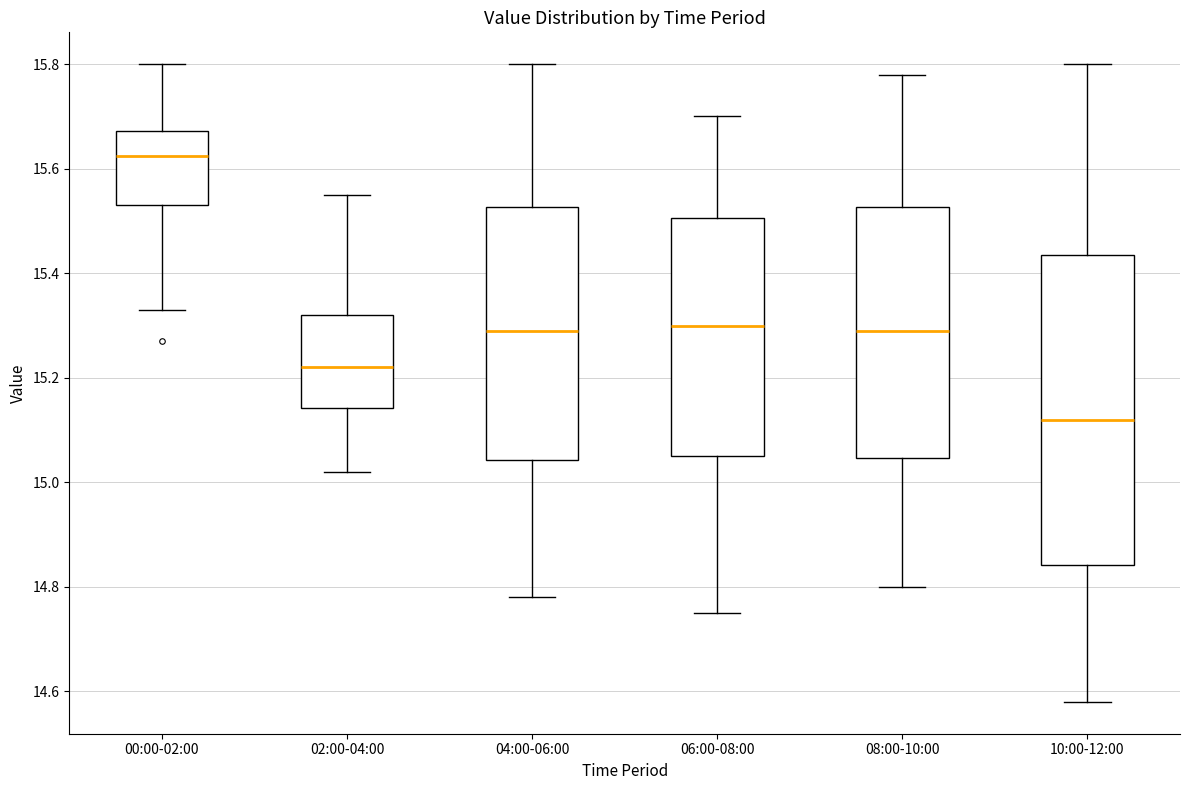

Where does the upper whisker of the box for 00:00-02:00 end on the y-axis? The values are not printed on the chart, so give them approximately, as read against the axis.

15.80